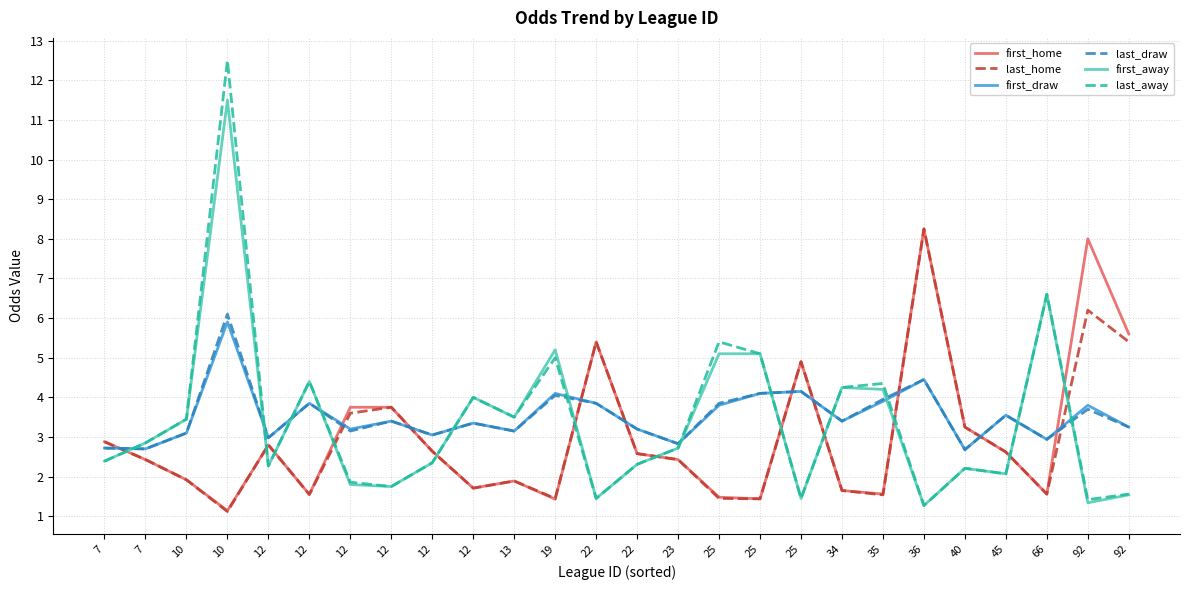

What is the value of the first_draw point at the 2nd from the left?

2.7